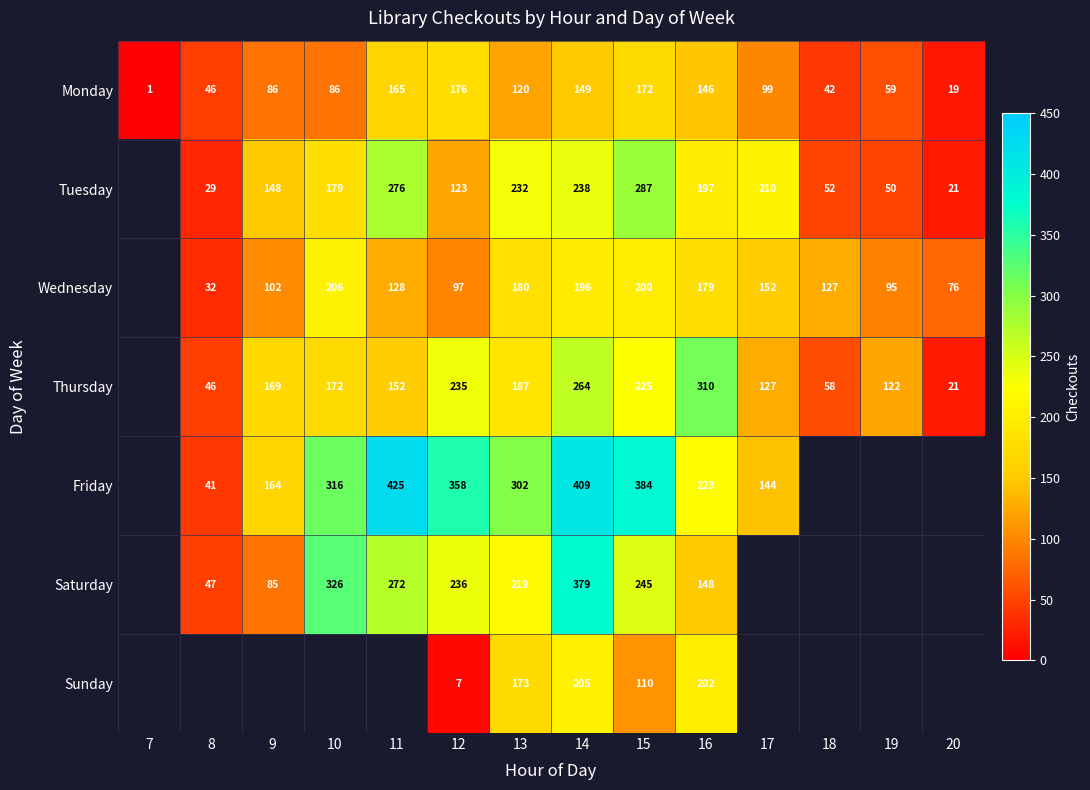

What is the sum of the Monday values at 10 and 17?

185